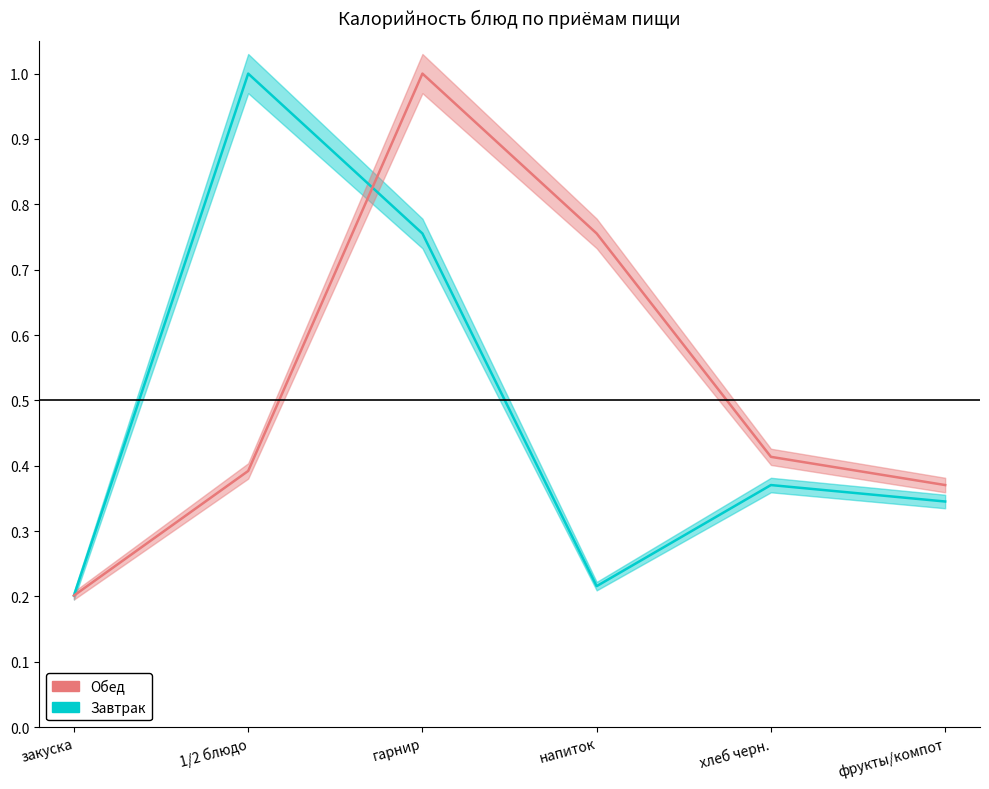

What is the maximum value shown in the chart?

1.0